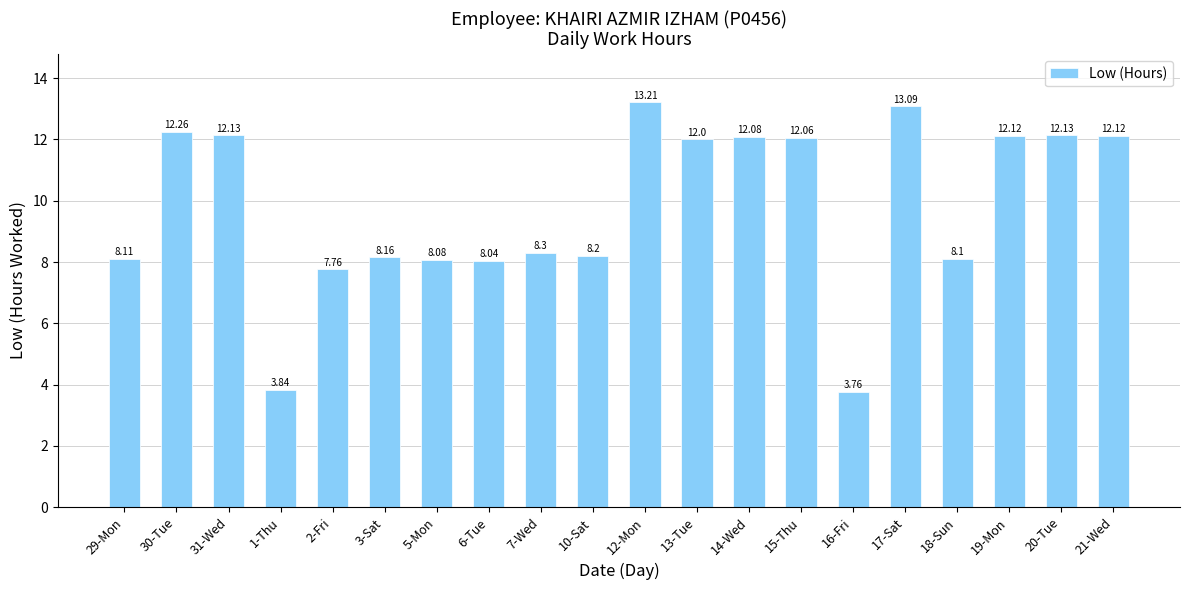

What is the label of the 11th bar from the left?

12-Mon